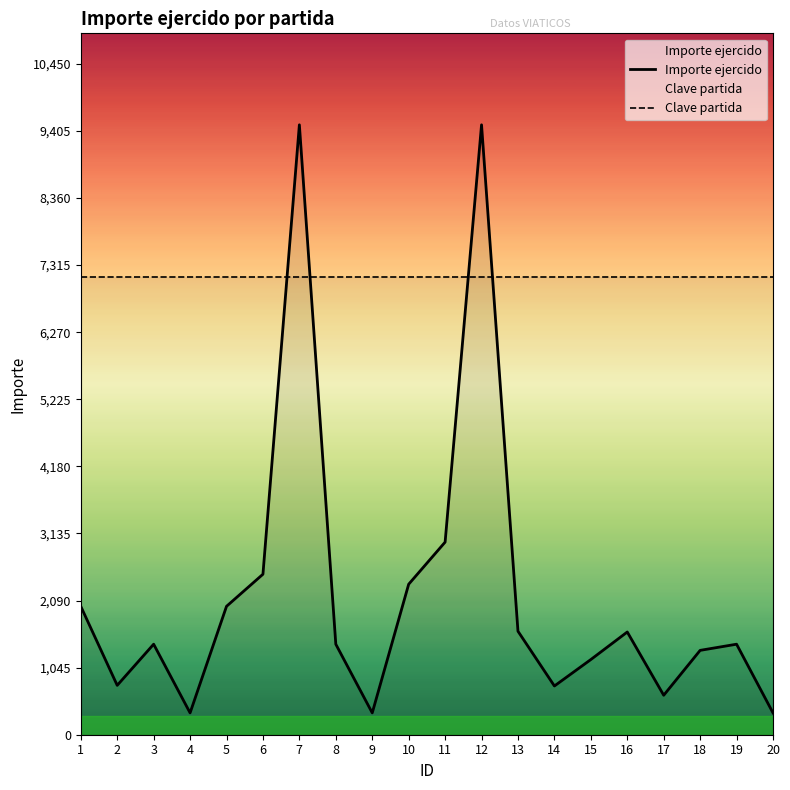

What is the maximum value shown in the chart?

9500.0